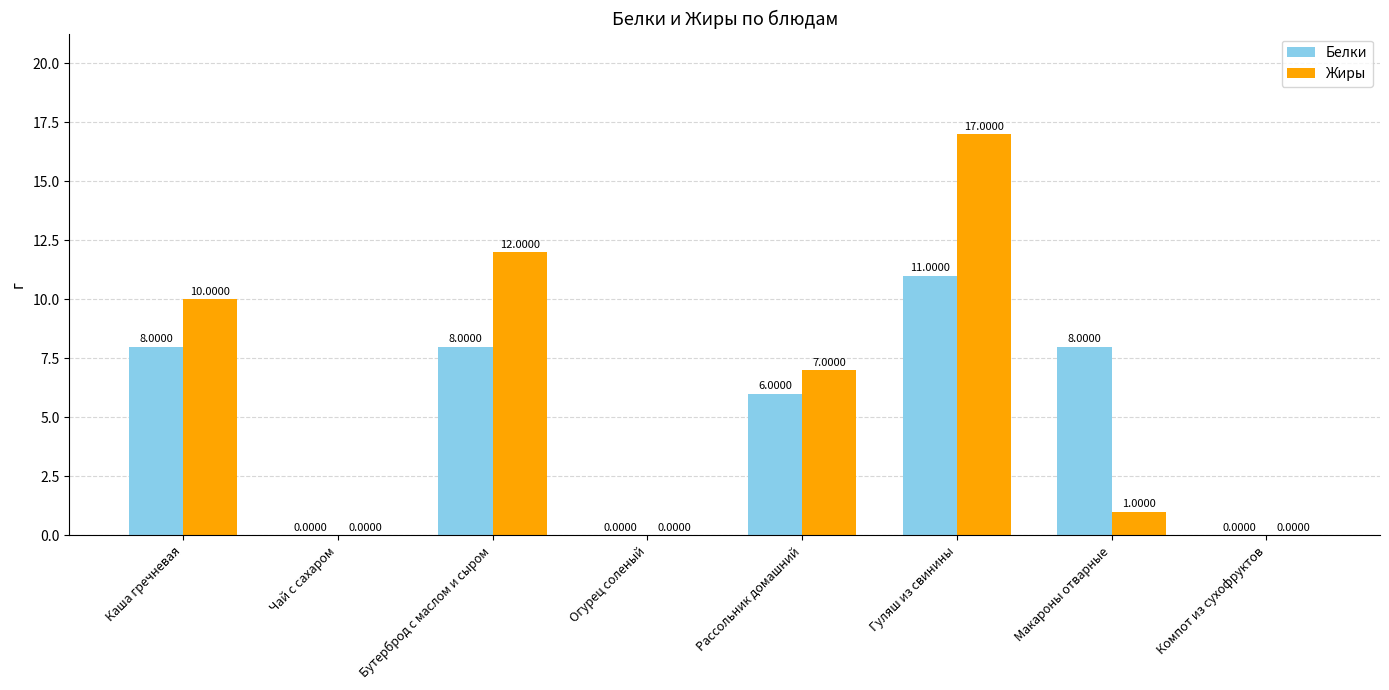

Between Гуляш из свинины and Макароны отварные, which series saw the biggest shift?

Жиры